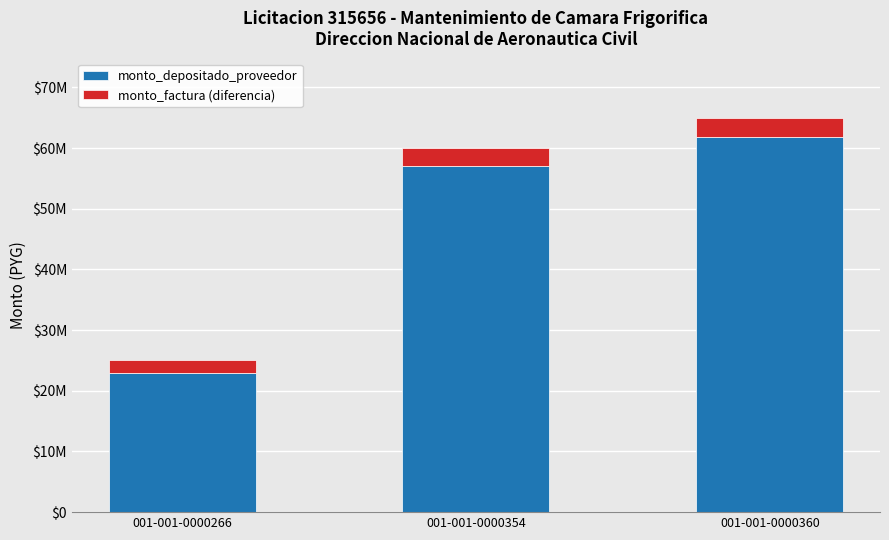

List the labels in order of monto_depositado_proveedor value, smallest first.

001-001-0000266, 001-001-0000354, 001-001-0000360